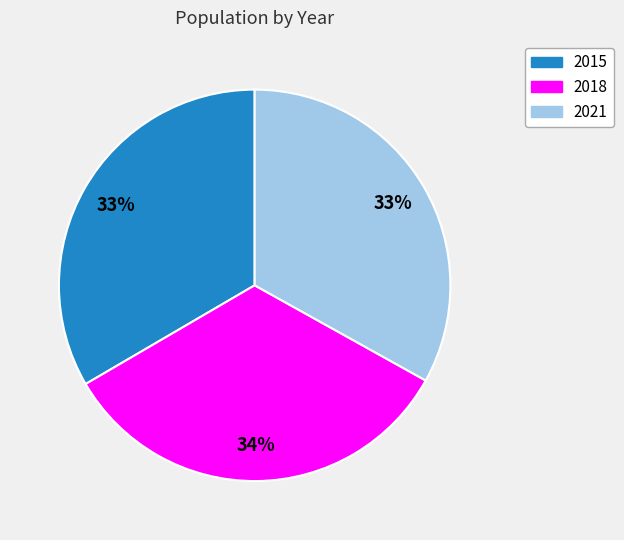

What is the ratio of the value at 2021 to the value at 2018?

1.0